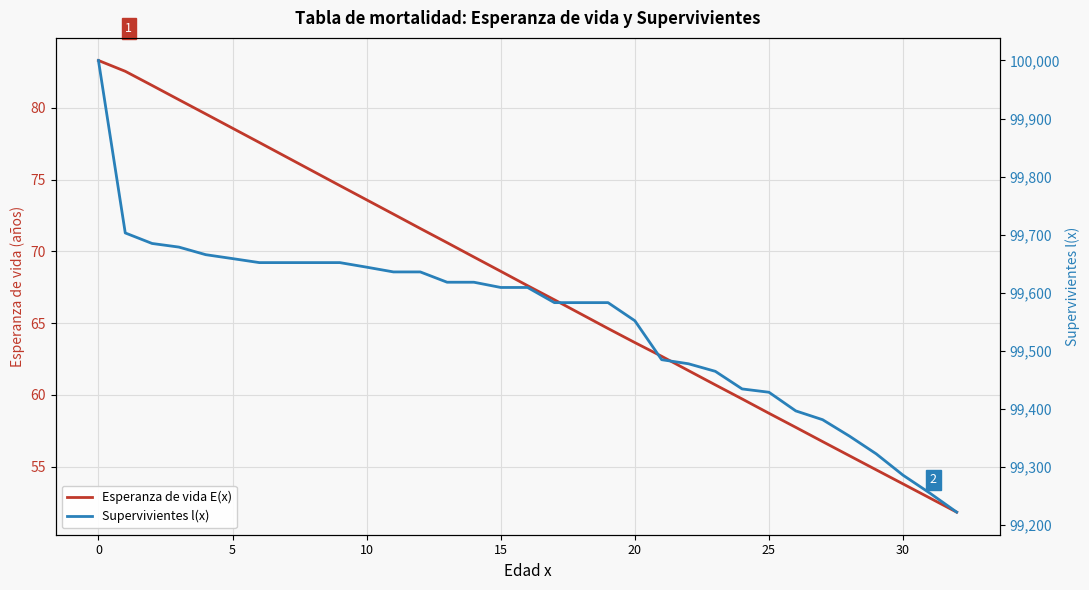

What value does the Esperanza de vida E(x) series have at 30?

53.8